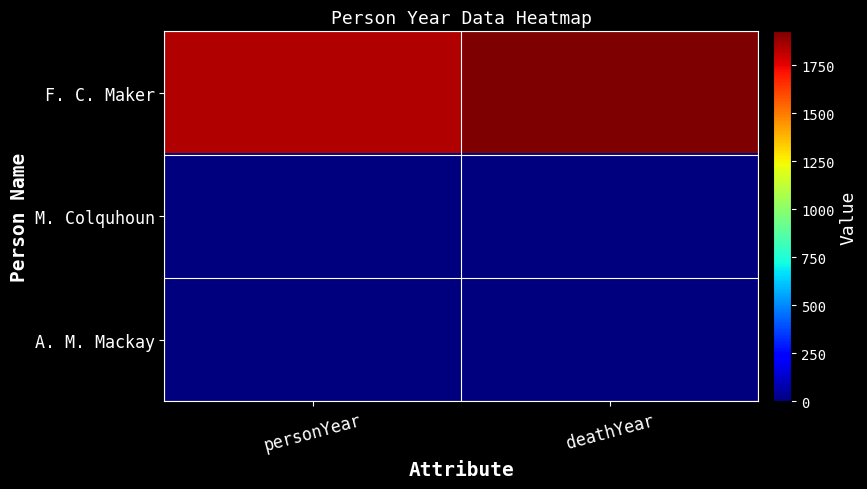

Rank the series by their maximum value, from lowest to highest.

M. Colquhoun, A. M. Mackay, F. C. Maker